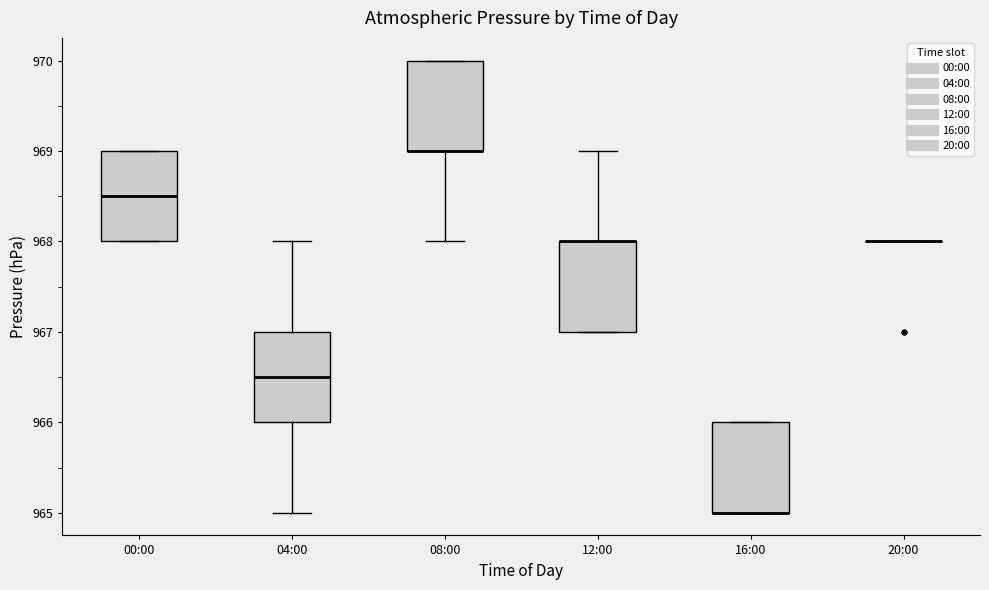

Where does the median line of the box for 00:00 sit on the y-axis? The values are not printed on the chart, so give them approximately, as read against the axis.

968.5